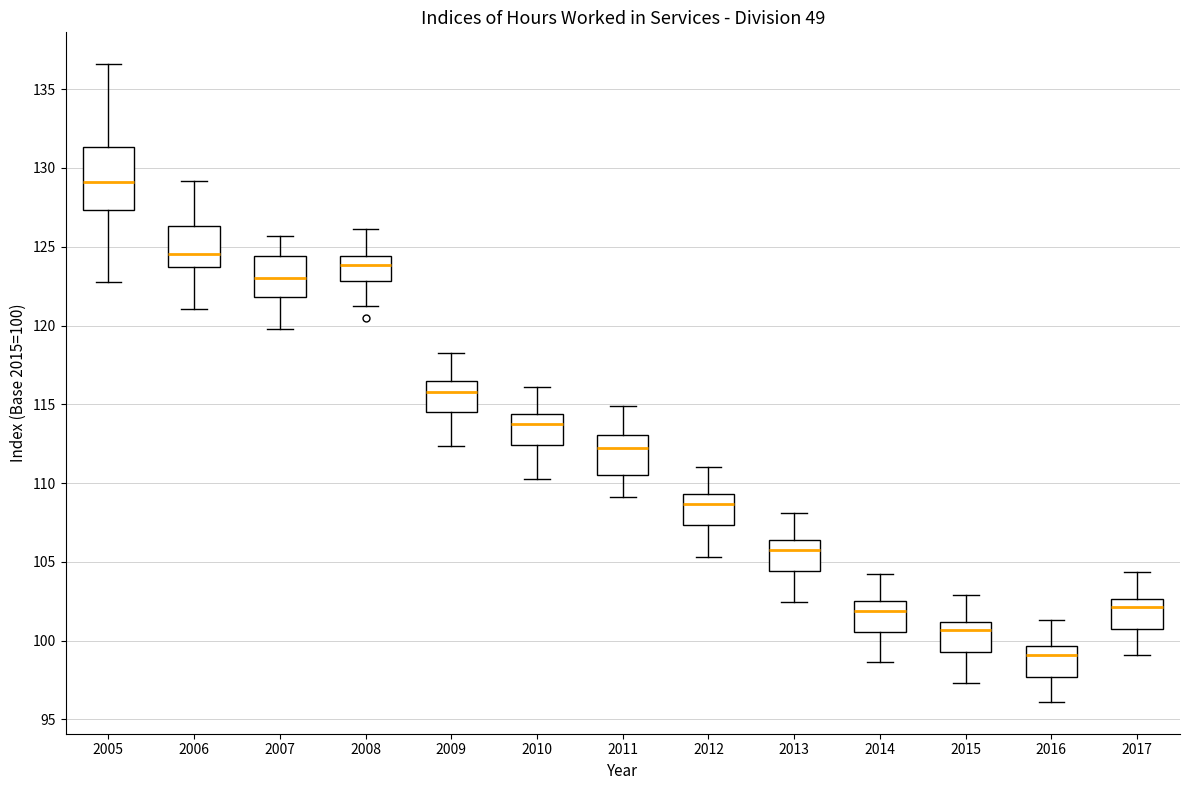

Where does the median line of the box at x = 2012 sit on the y-axis? The values are not printed on the chart, so give them approximately, as read against the axis.

108.5